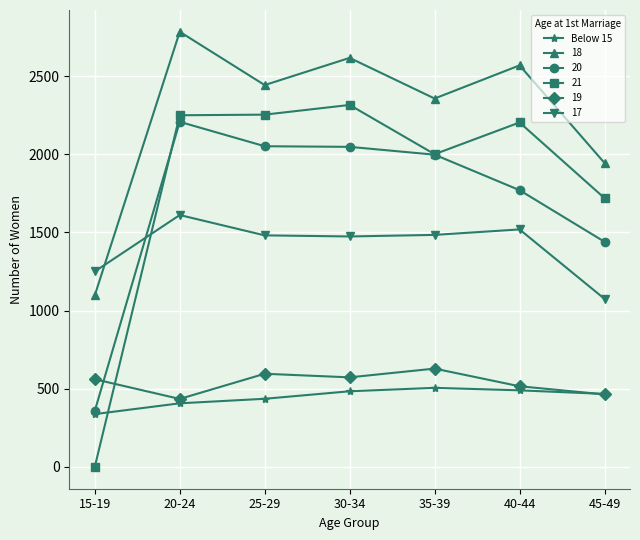

Which series has the largest range (max minus min)?

21